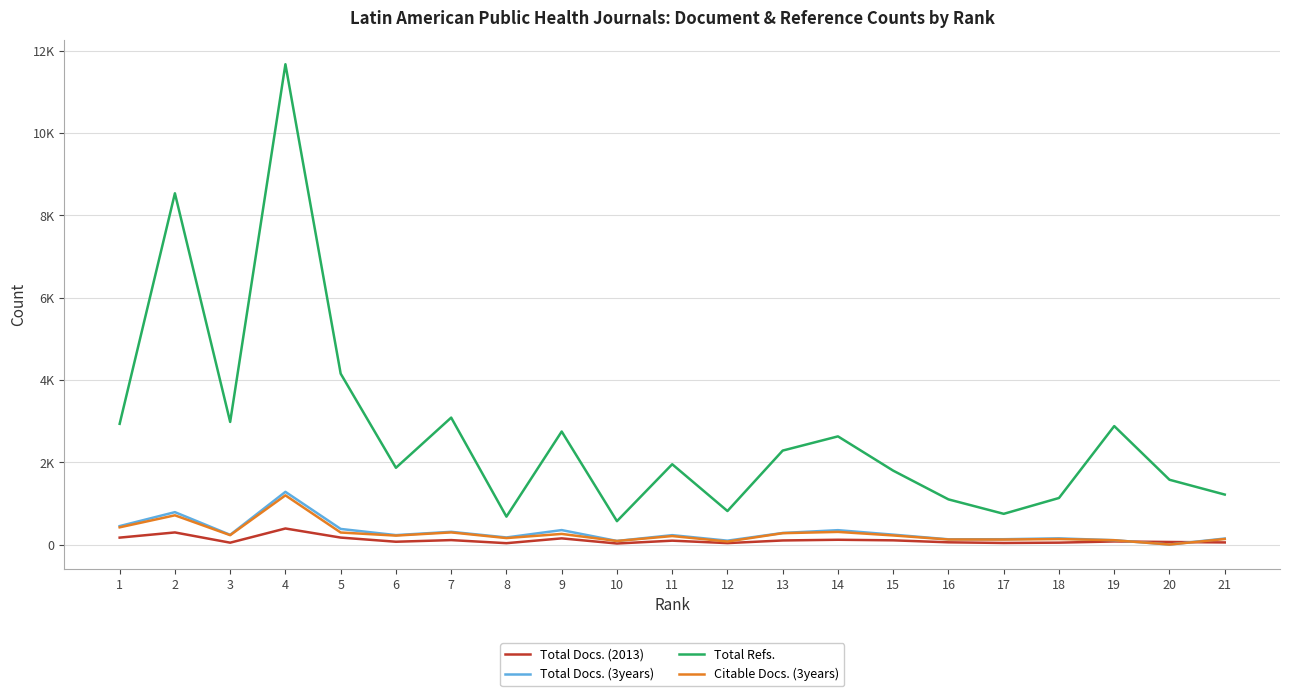

Is this an area chart (filled region under the line)?

No